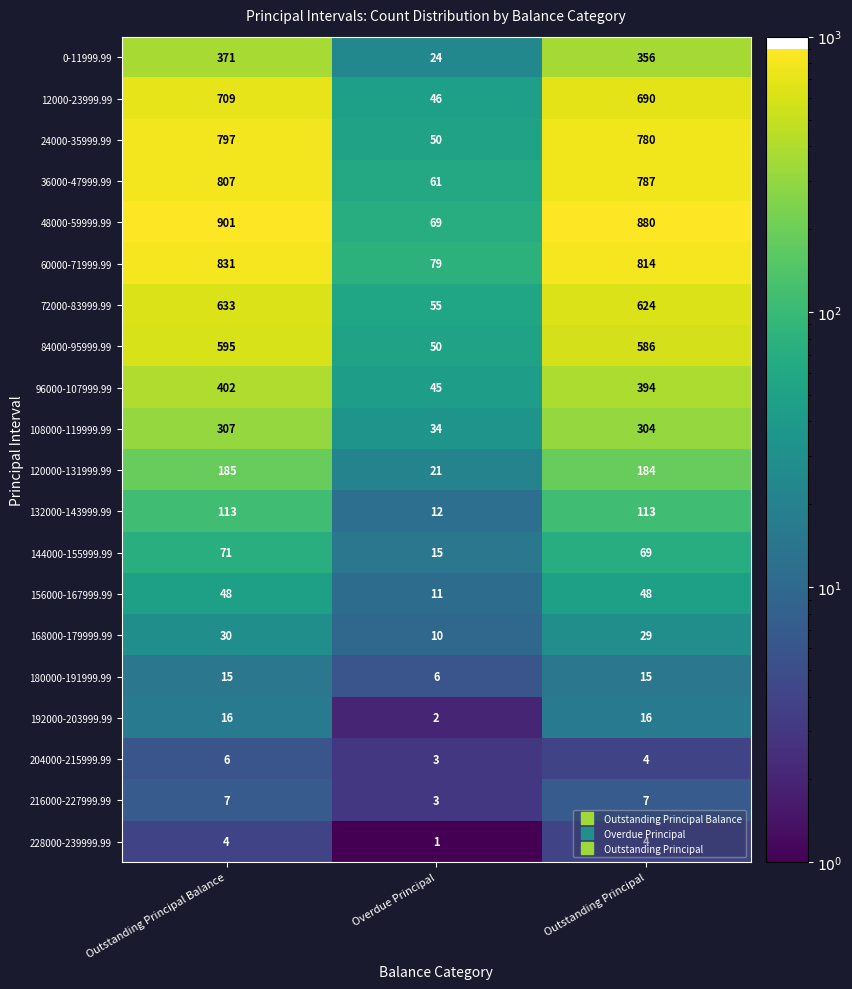

What is the total value across all series at Overdue Principal?

597